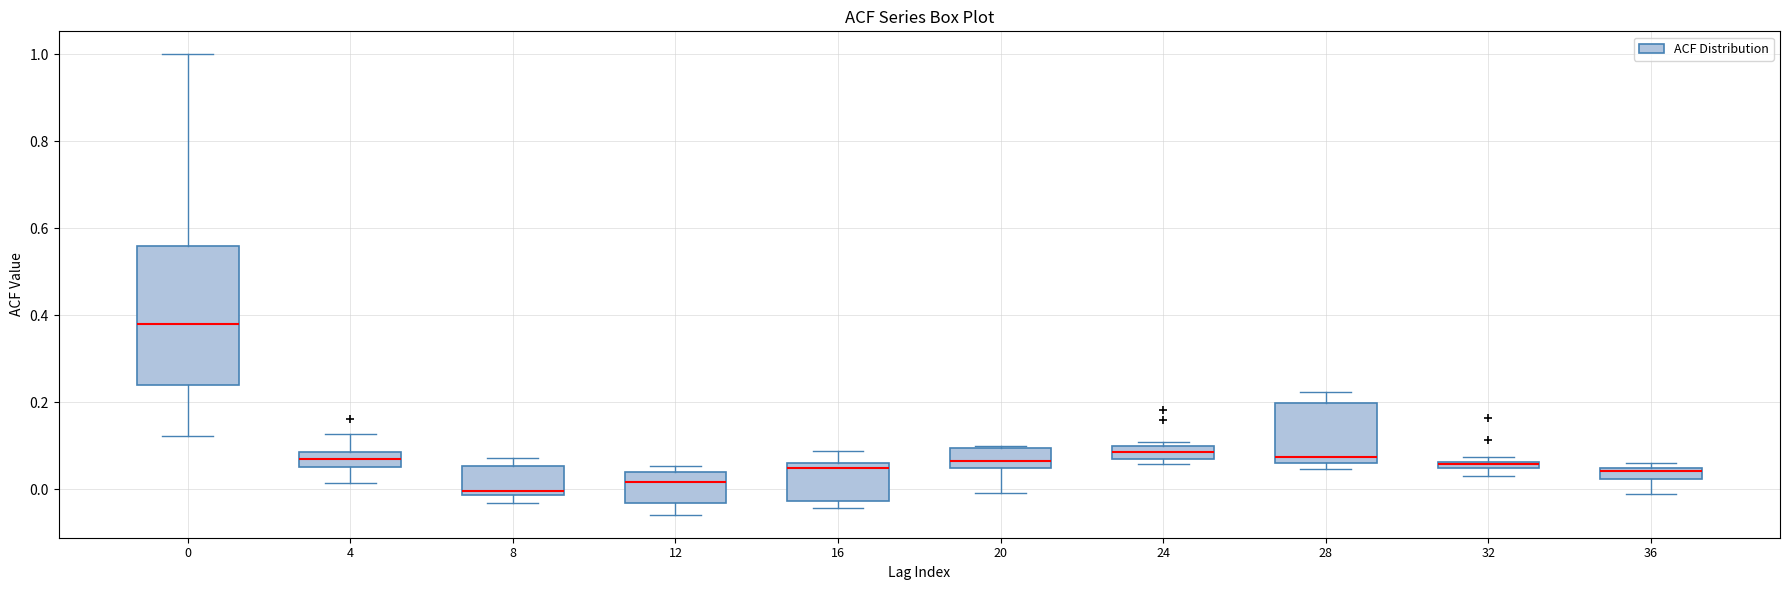

Which box has the highest median line?

0